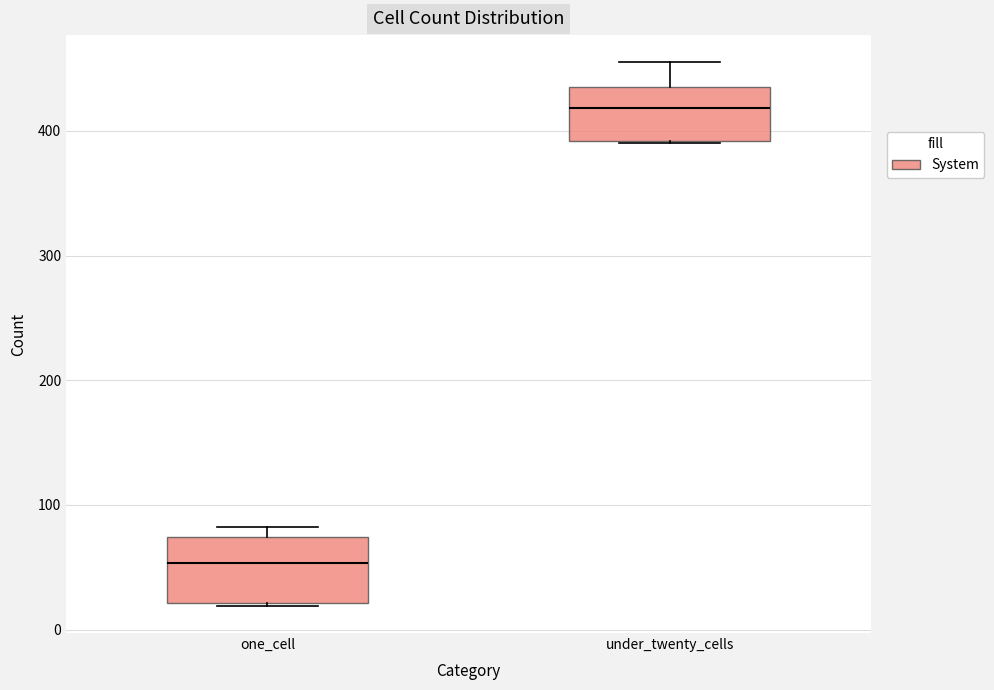

Reading left to right, transcribe this box plot: for each box, give where its median line is, the range the box spans, and where its two whiskers end, as read against the y-axis. The values are not printed on the chart, so give them approximately, as read against the axis.

one_cell: median 50, box 20 to 70, whiskers 20 to 80
under_twenty_cells: median 420, box 390 to 440, whiskers 390 to 460